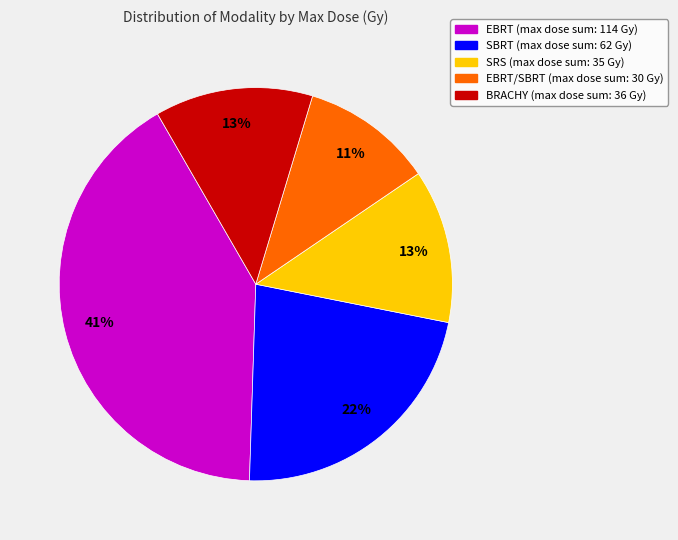

Is there any slice that represents more than half of the pie?

No